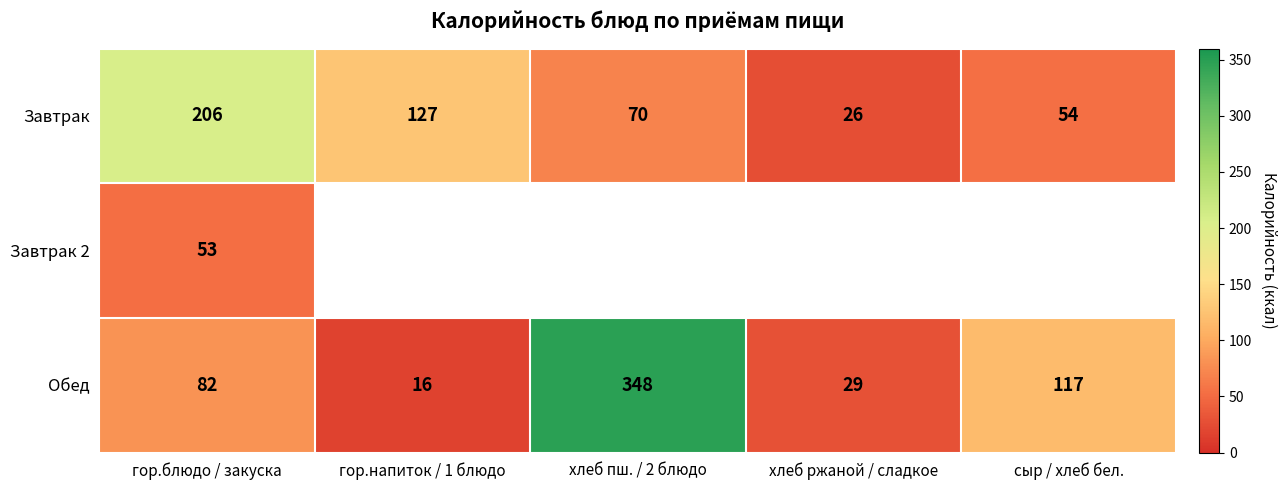

What is the average value of the Завтрак series?

97